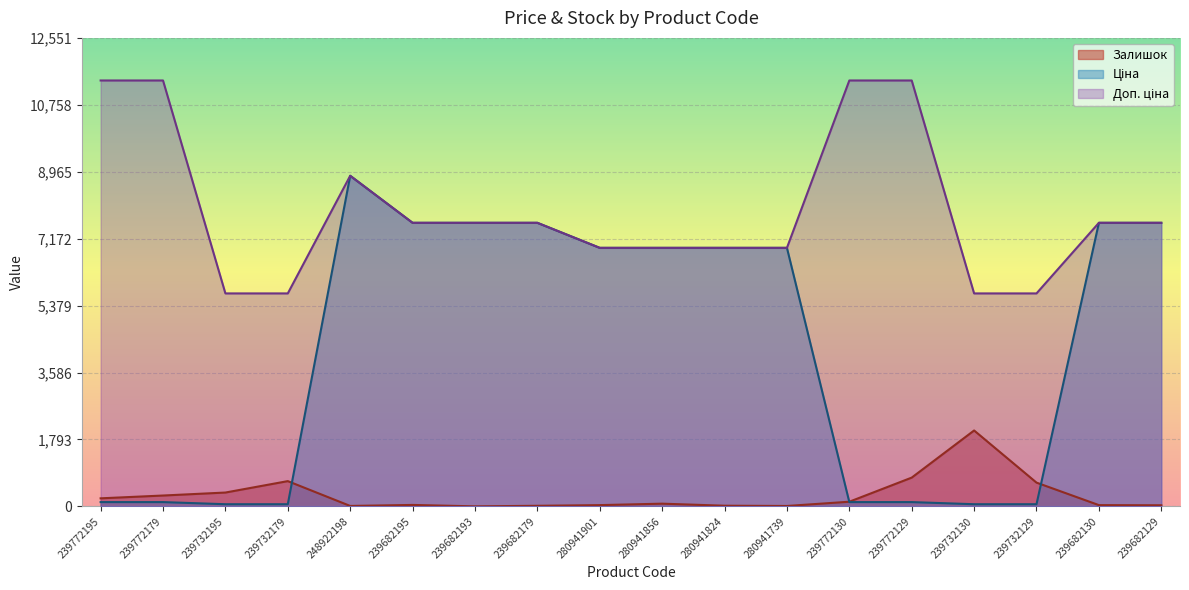

What is the difference between the Залишок values at 239772195 and 239682179?

200.0